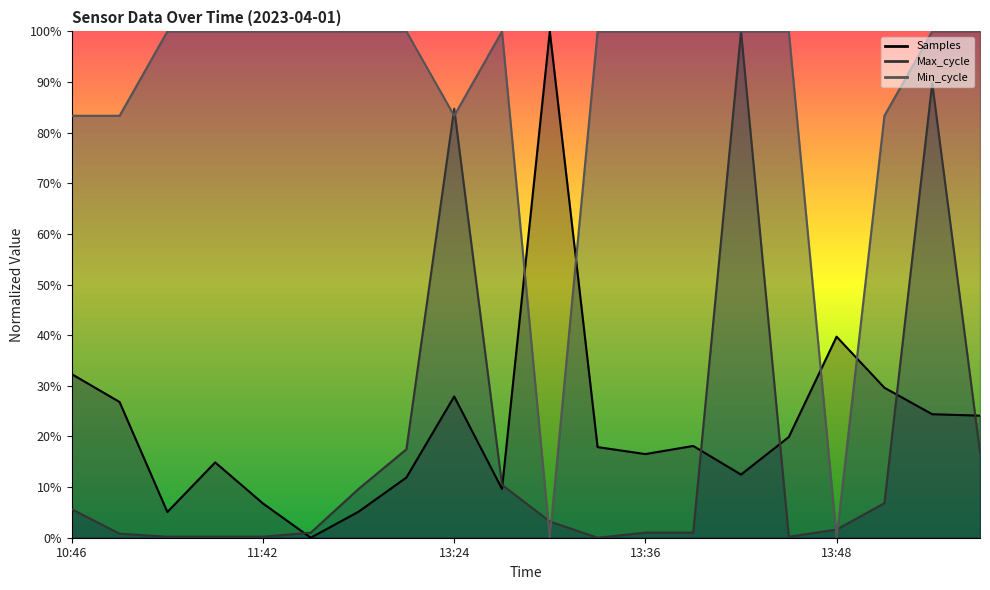

Between 10:46 and 13:57, which series saw the biggest shift?

Min_cycle